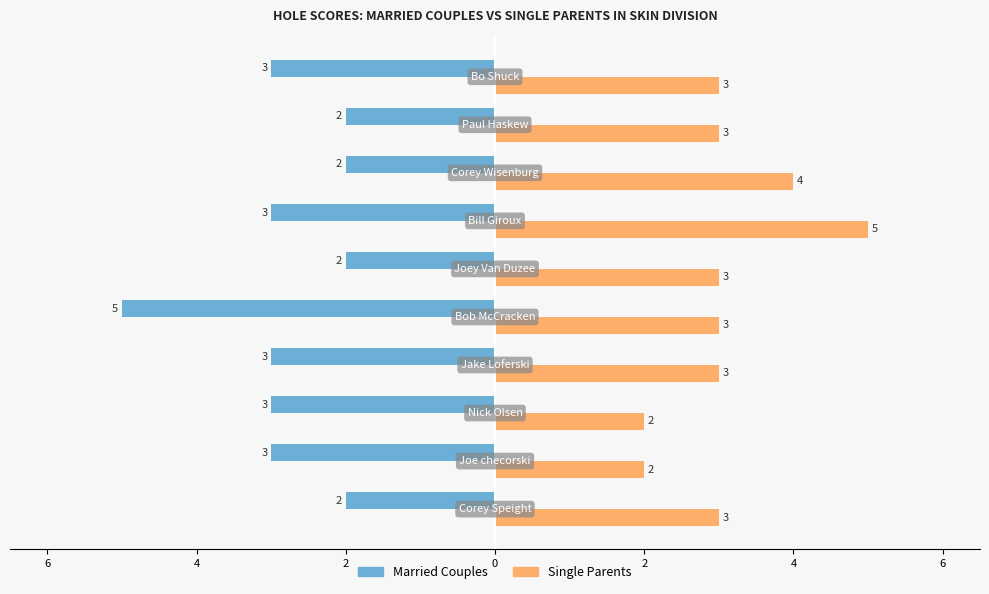

What are all the series names shown in the legend?

Married Couples, Single Parents